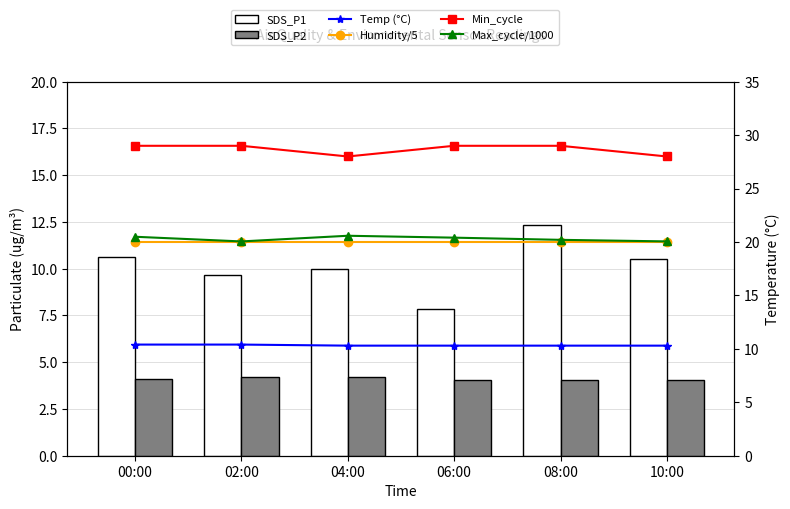

What is the difference between the highest and lowest values at 10:00?

24.0